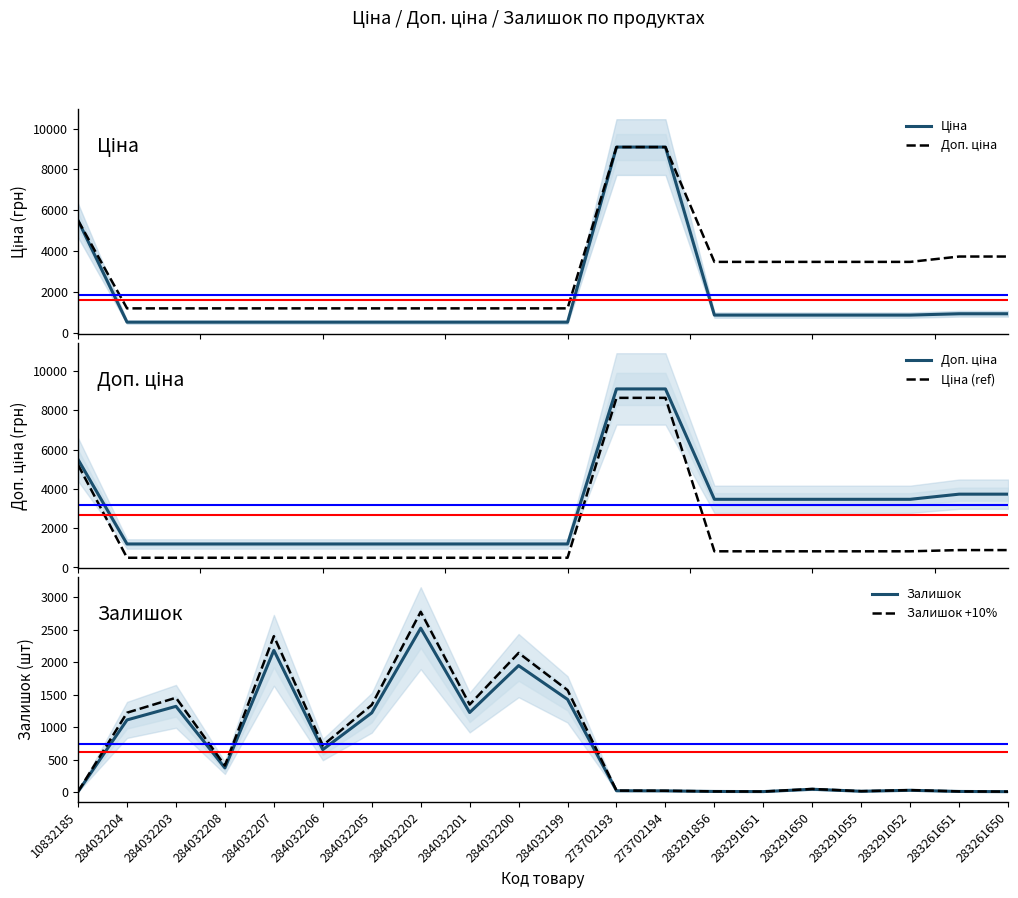

Where do Ціна (ref) and Залишок first cross each other?

10832185 and 284032204